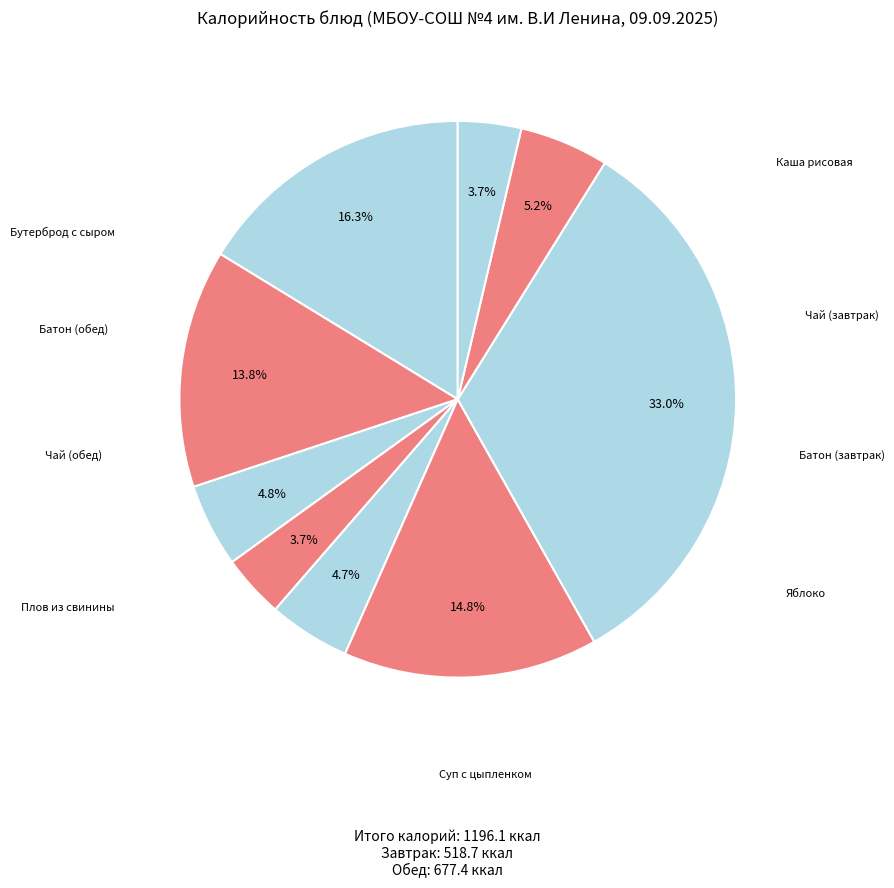

To the nearest percent, what is the difference between the largest and smallest slice percentages?

29%